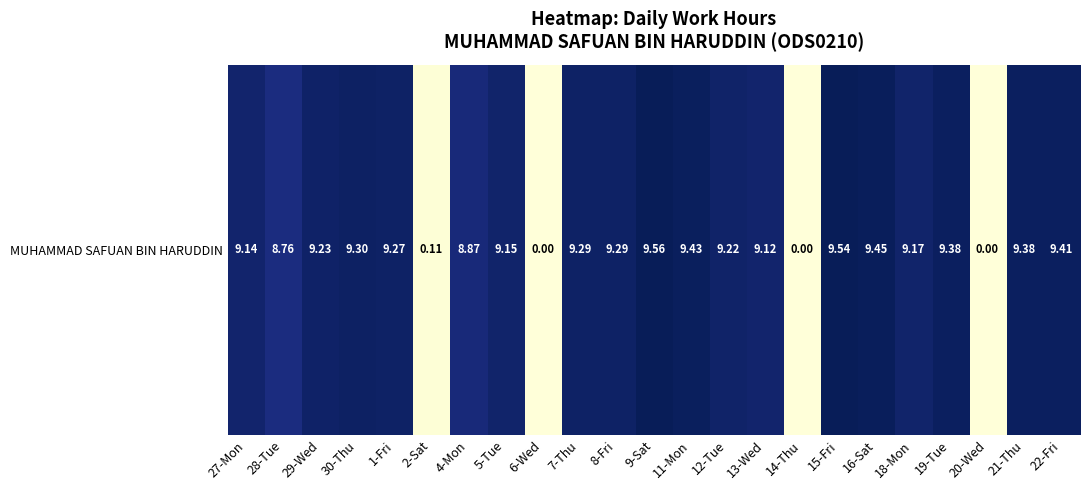

What is the change in value from 27-Mon to 14-Thu?

-9.1